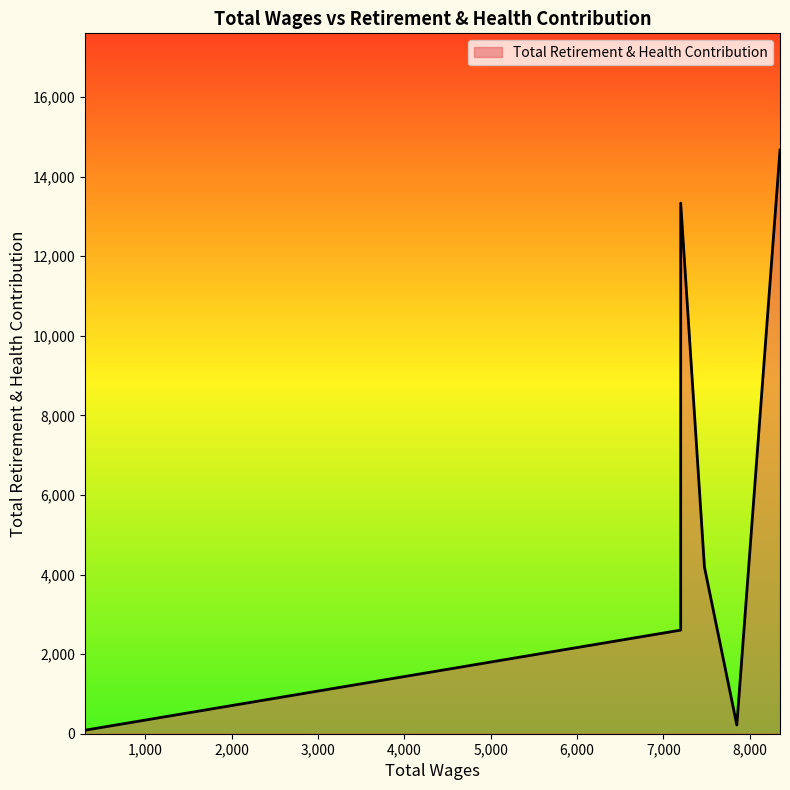

The value at 300.0 is 88. True or false?

True